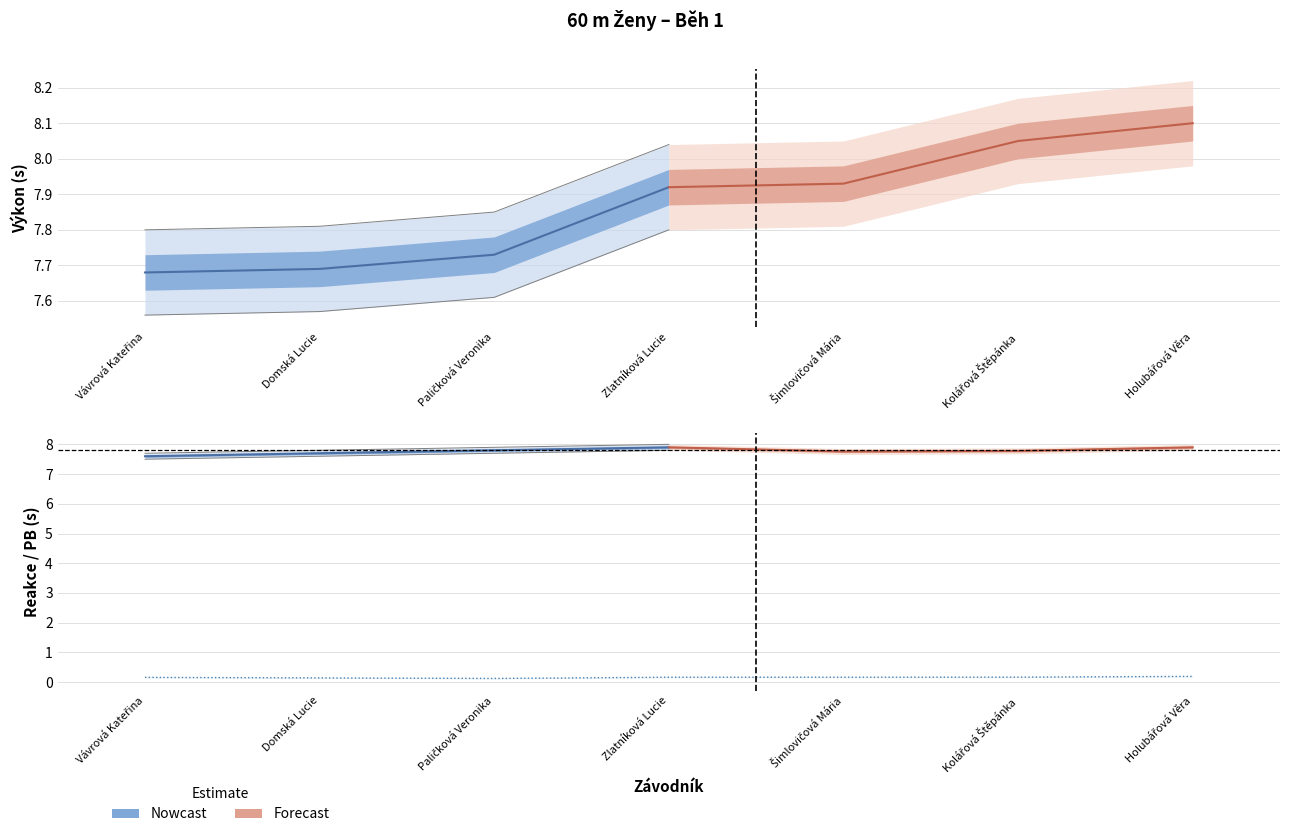

List the series in order of their peak value, highest first.

Výkon, PB, Reakce